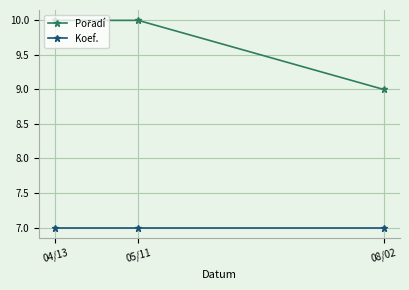

What is the smallest value displayed?

7